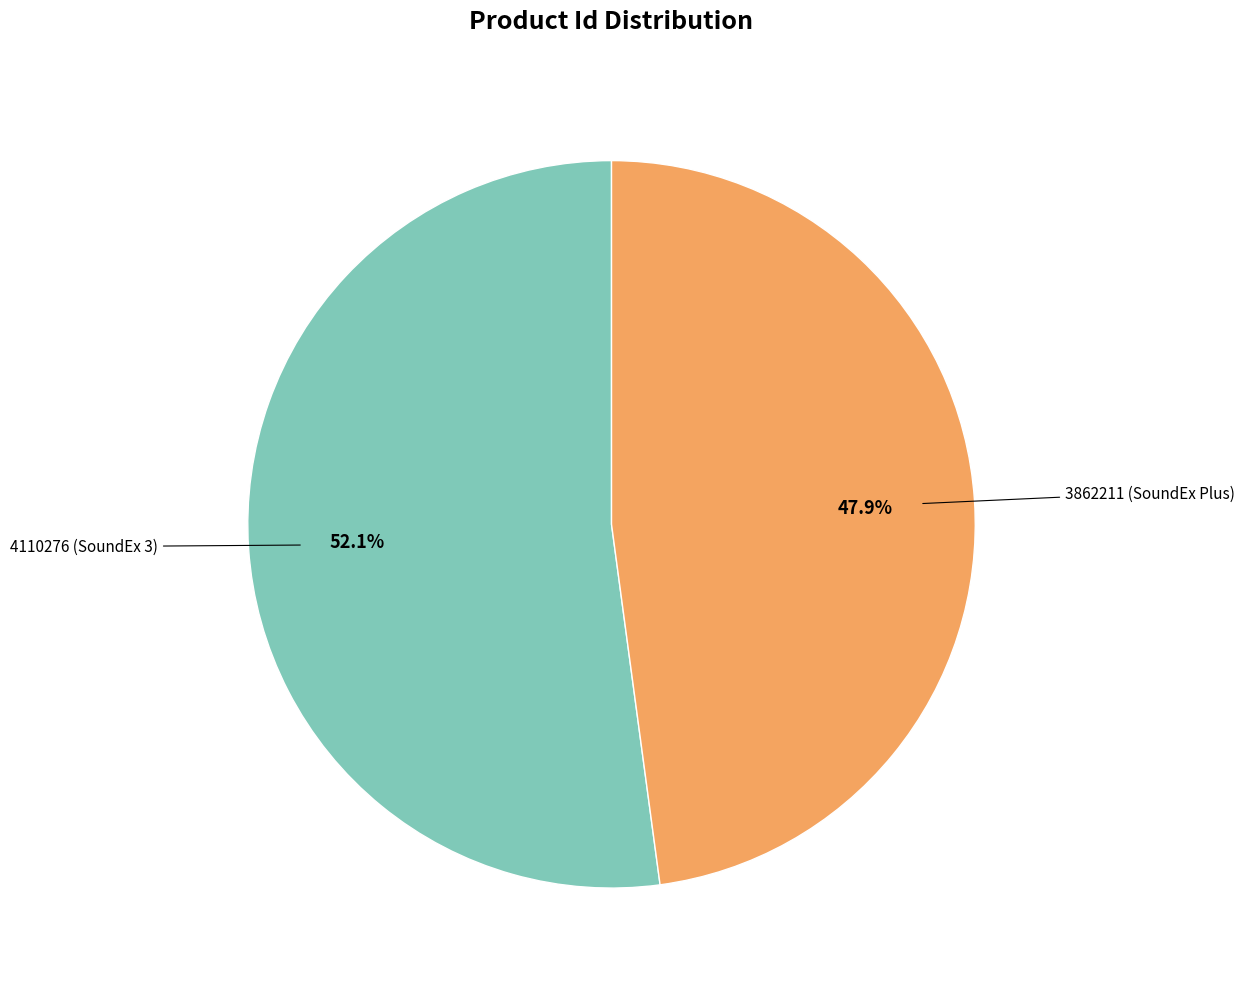

Does any single category account for the majority?

Yes